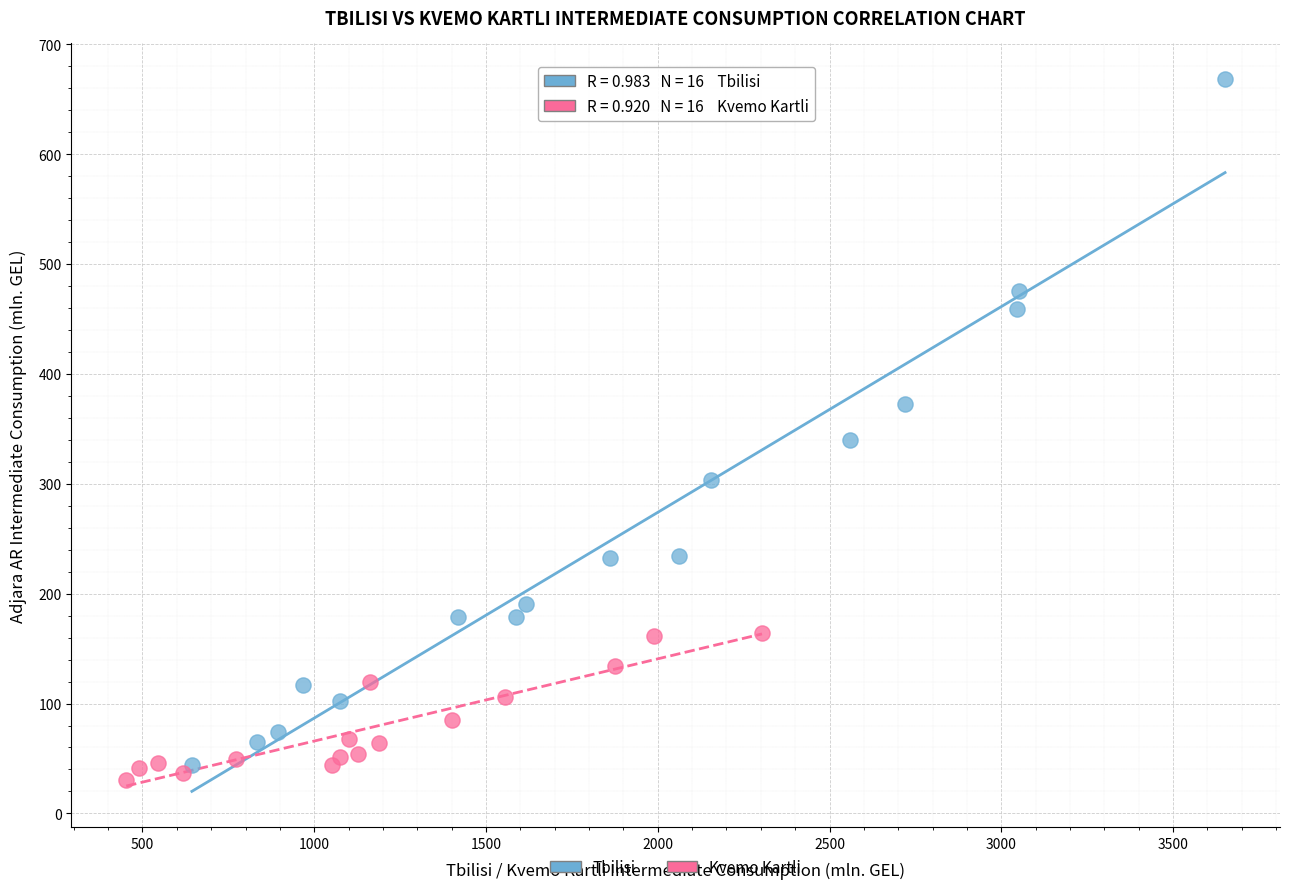

Which series has the largest Y range (max minus min)?

Tbilisi